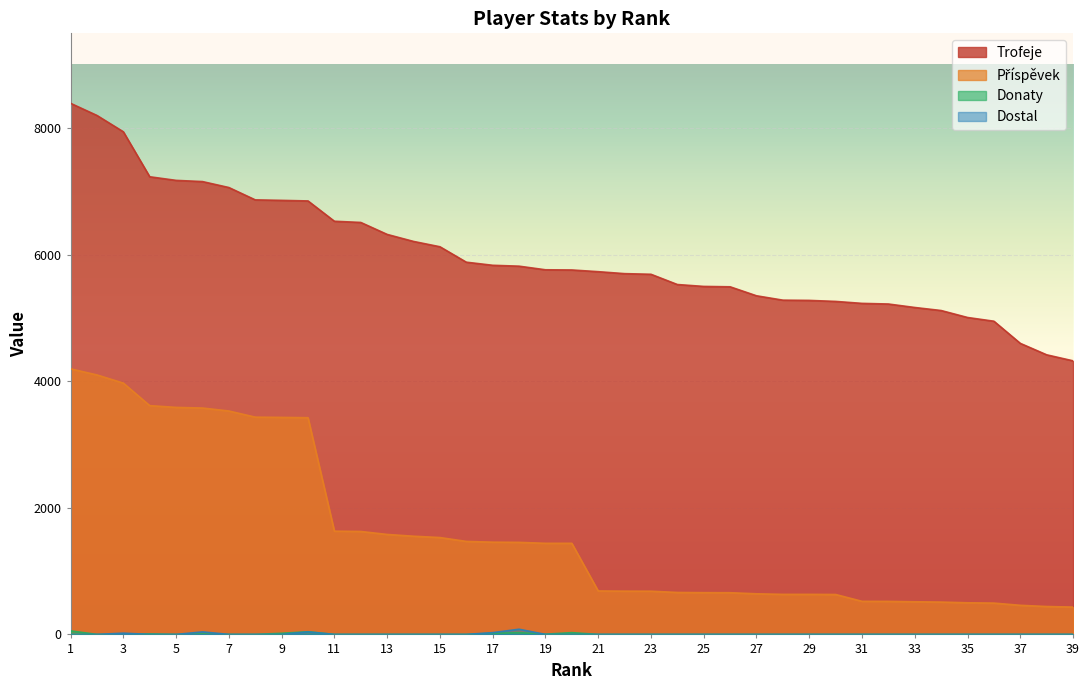

Between which two adjacent categories do Donaty and Dostal first intersect?

3 and 4